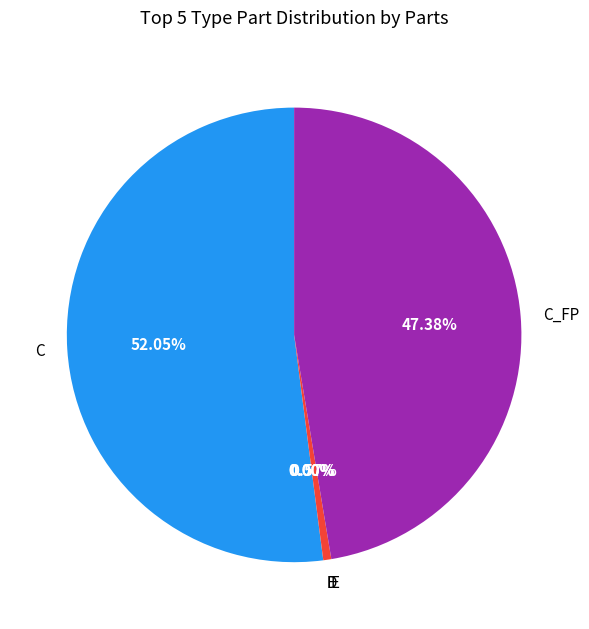

To the nearest percent, what is the combined percentage of C and E?

53%